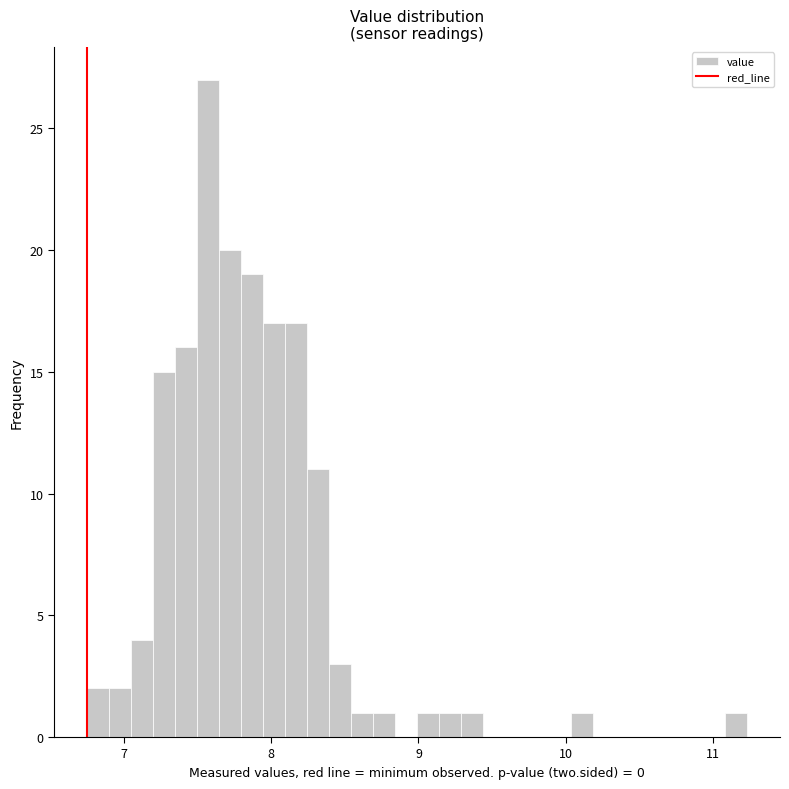

Read against the x-axis, roughly where is the centre of the tallest bar?

7.6